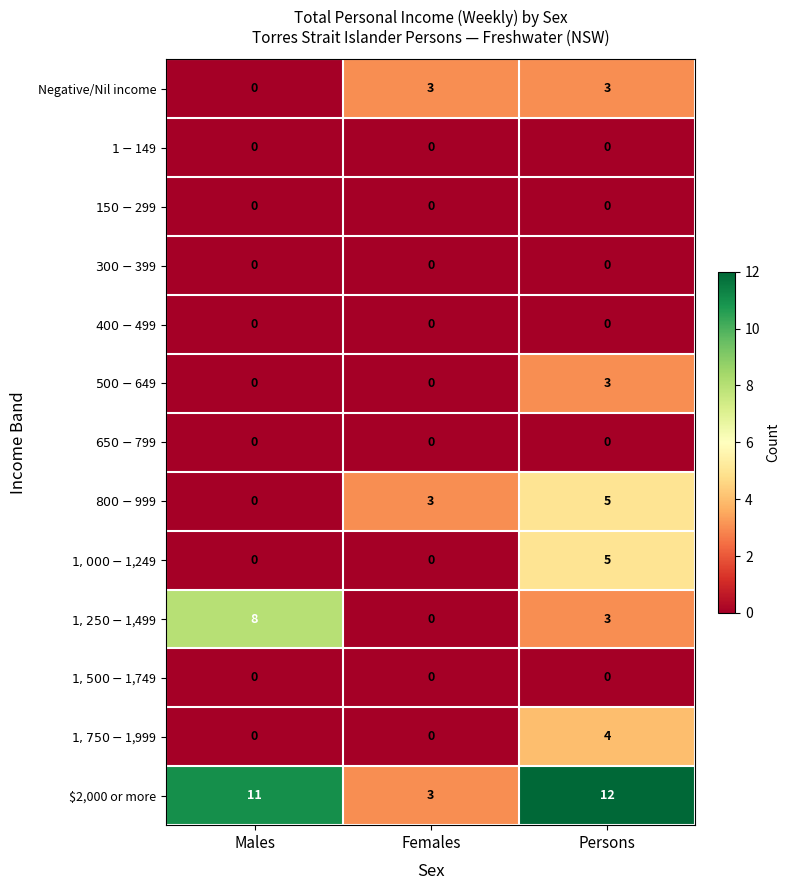

Which series has the largest range (max minus min)?

$2,000 or more